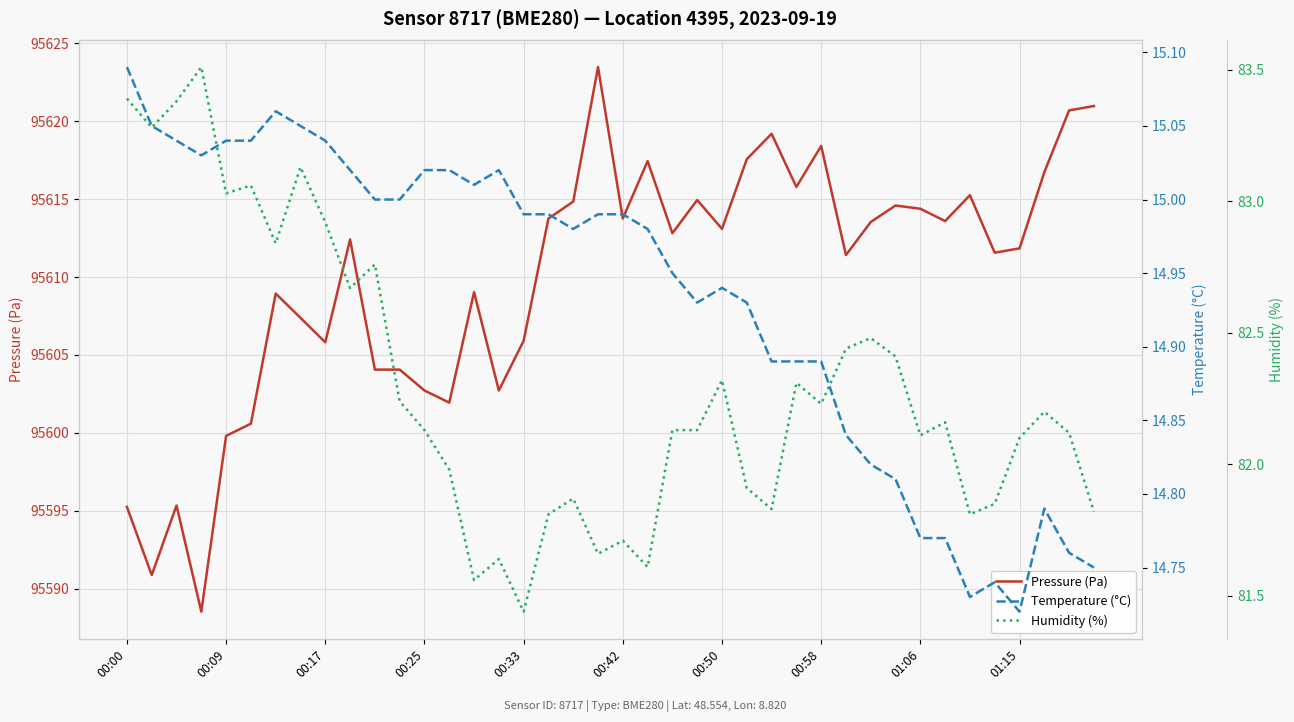

What is the value of the Pressure (Pa) point at the 20th from the left?

95623.5